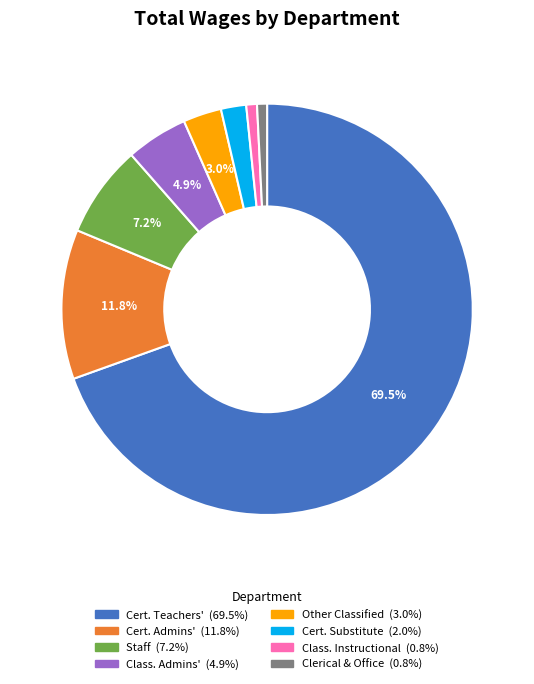

Is there any slice that represents more than half of the pie?

Yes